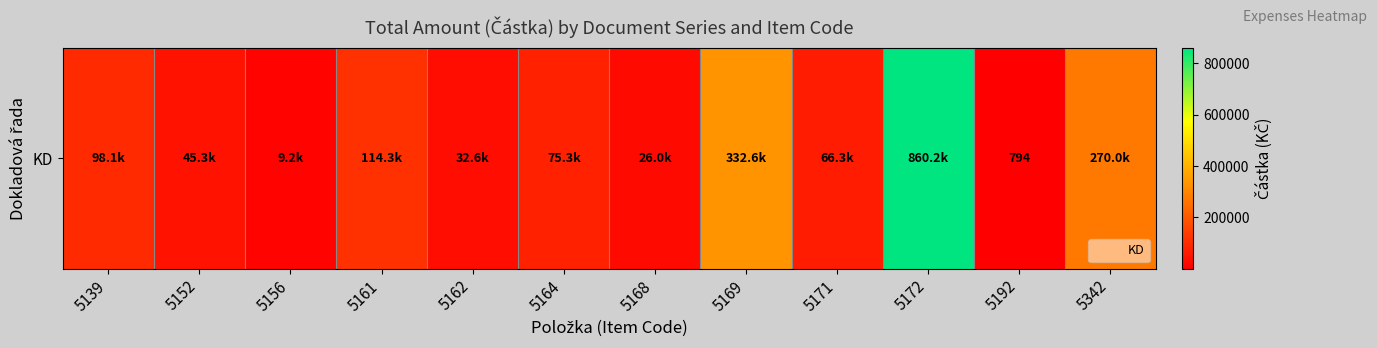

What is the approximate value at 5169?

332584.4